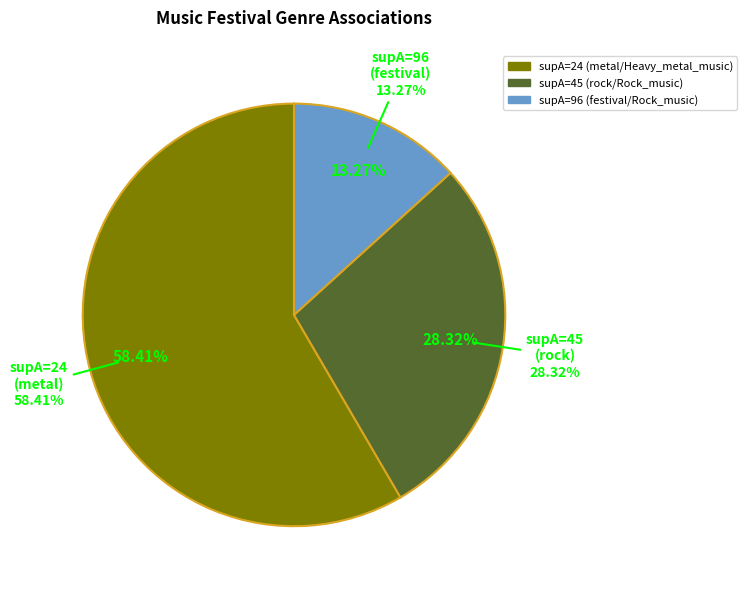

Which slice represents more than half of the pie?

24